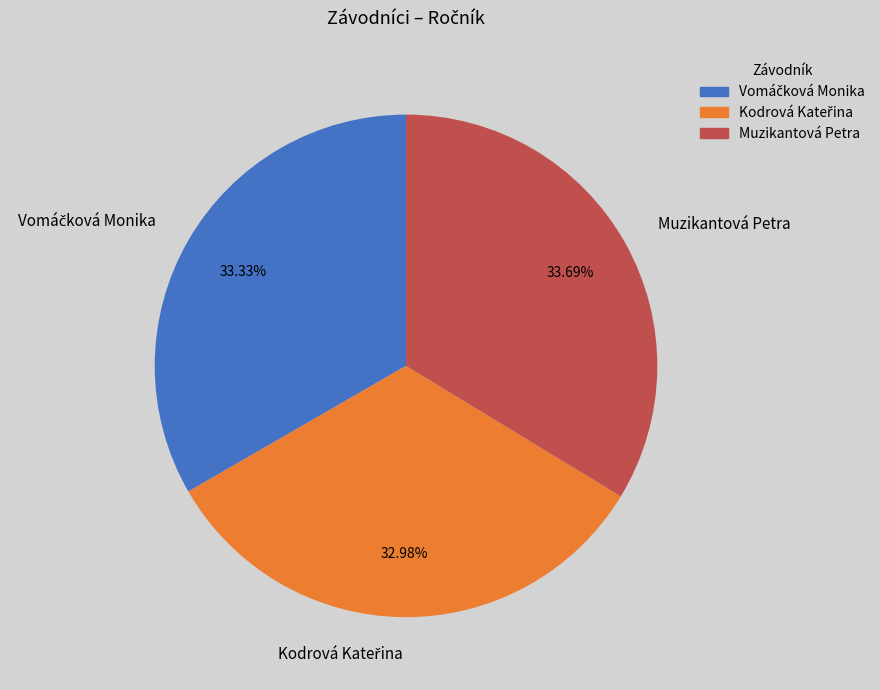

Is there any slice that represents more than half of the pie?

No